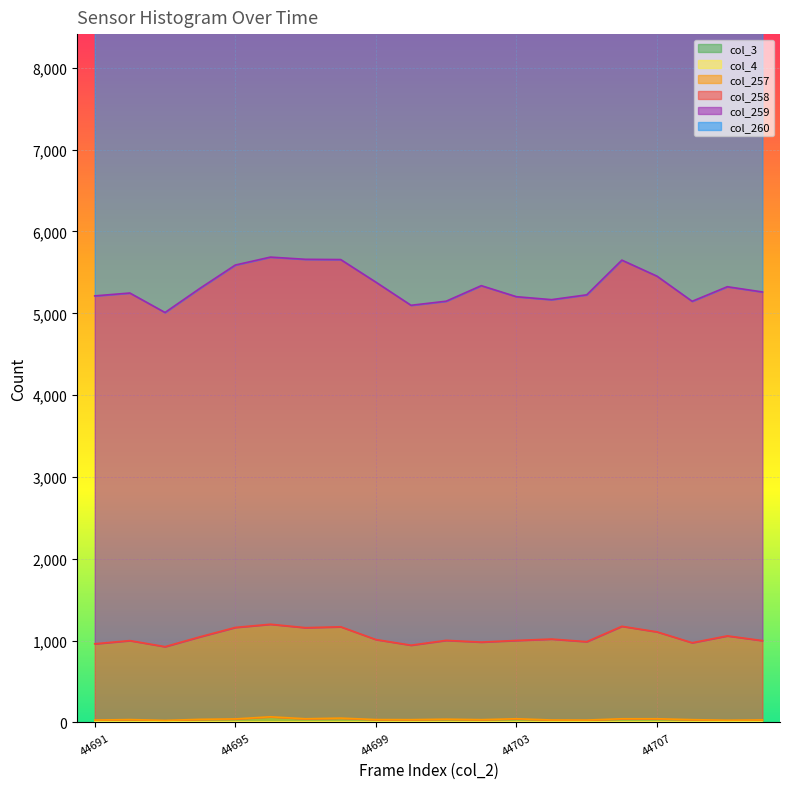

How many interior local peaks does the col_258 series have?

7